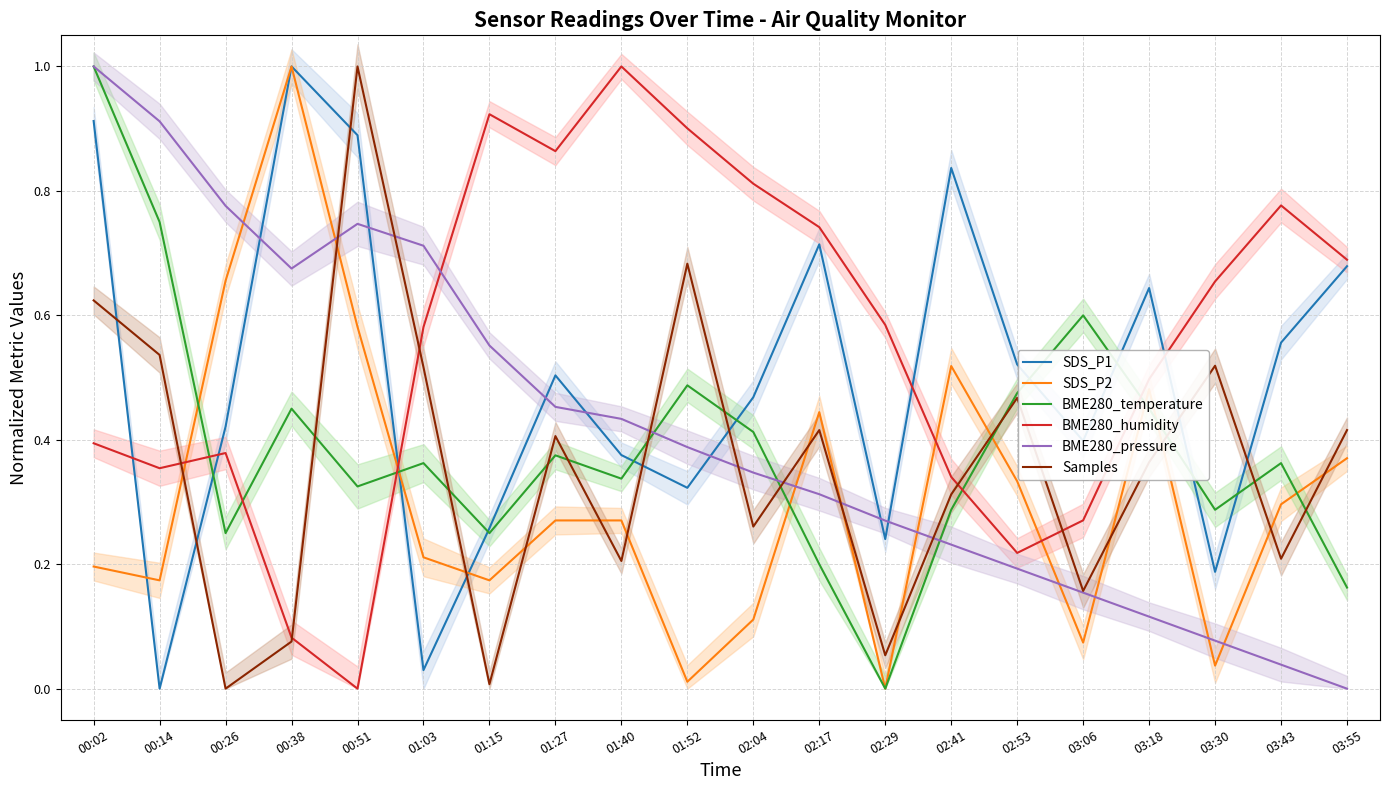

Is the value of SDS_P2 at 03:06 greater than the value of BME280_pressure at 02:29?

No